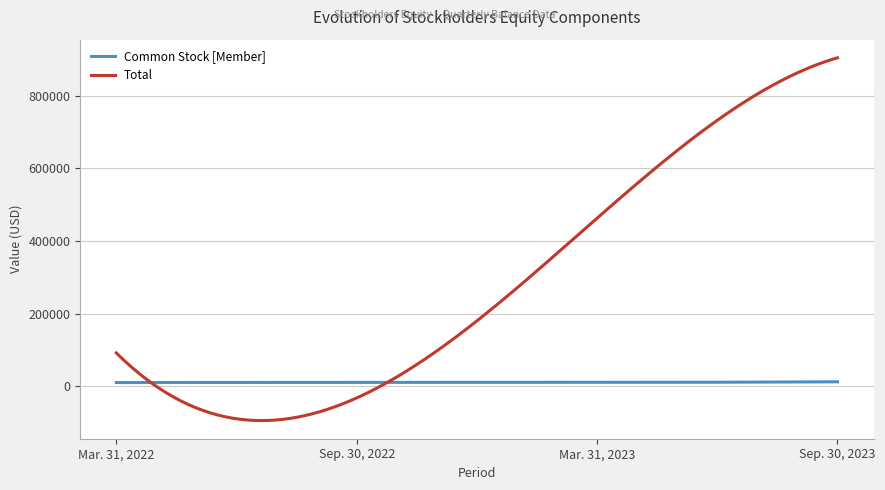

Rank the series by their average value, from highest to lowest.

Total, Common Stock [Member]